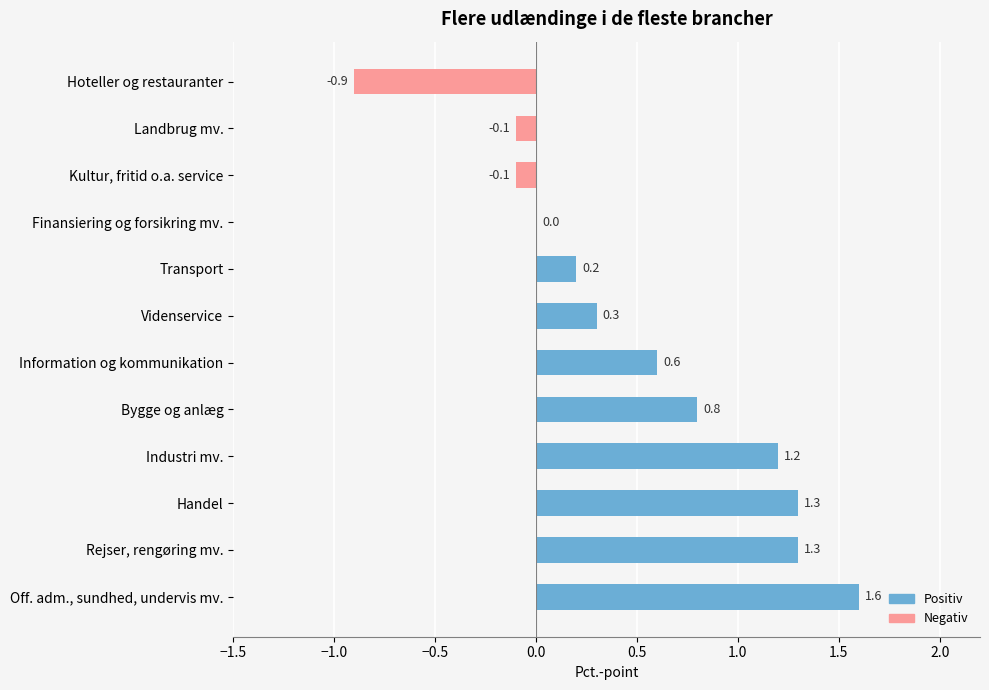

Where is the data nearest to the value 0?

Finansiering og forsikring mv.